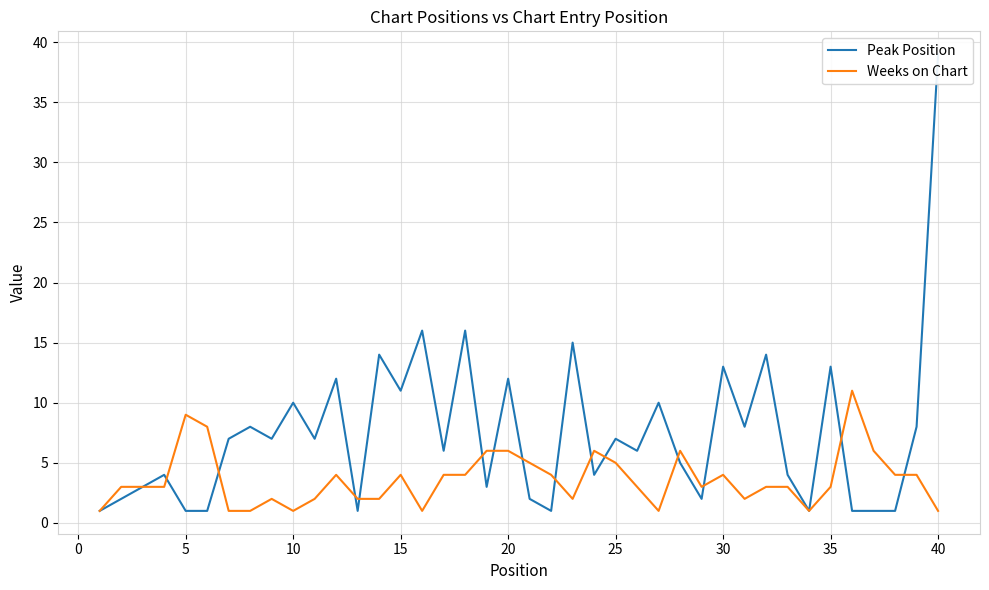

What is the maximum value for Weeks on Chart?

11